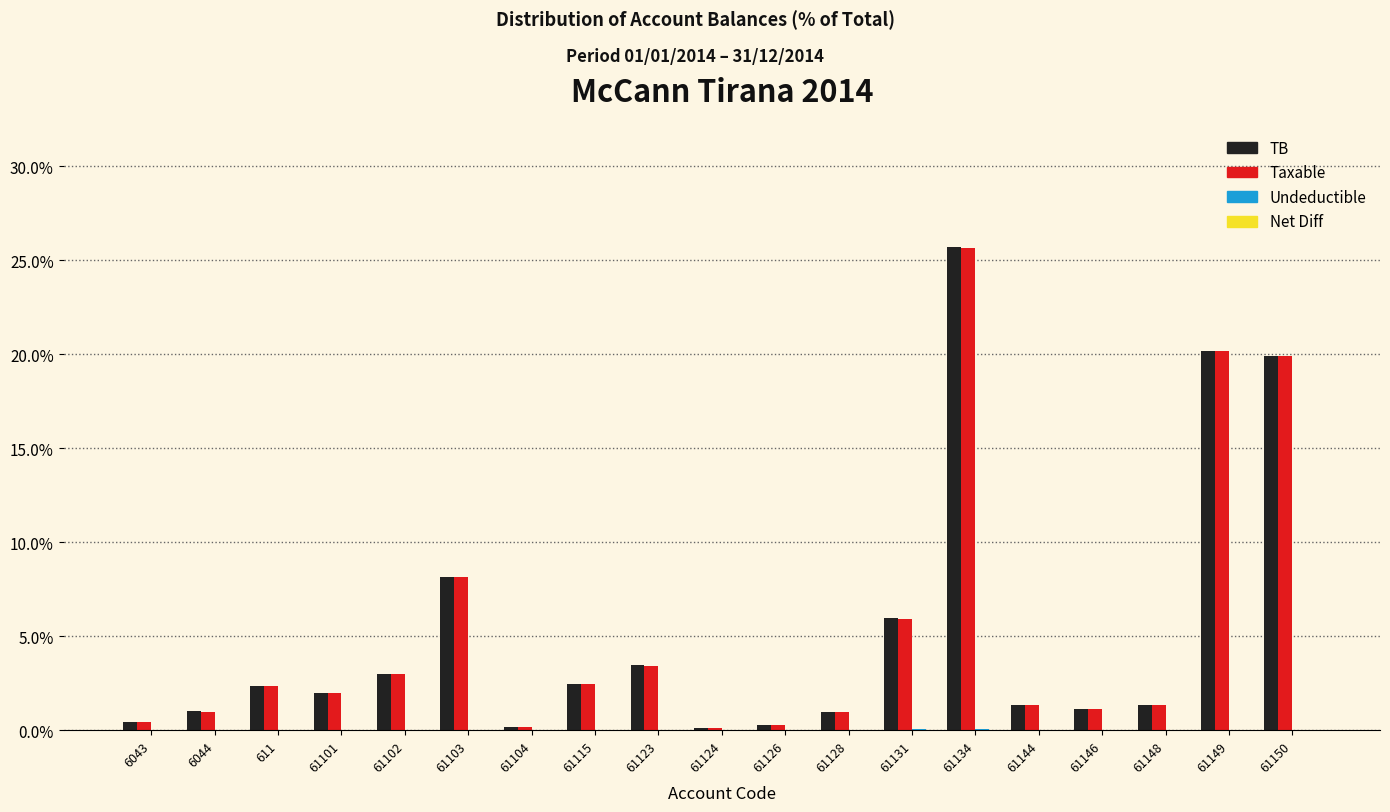

At which category does the chart reach its peak across all series?

61134